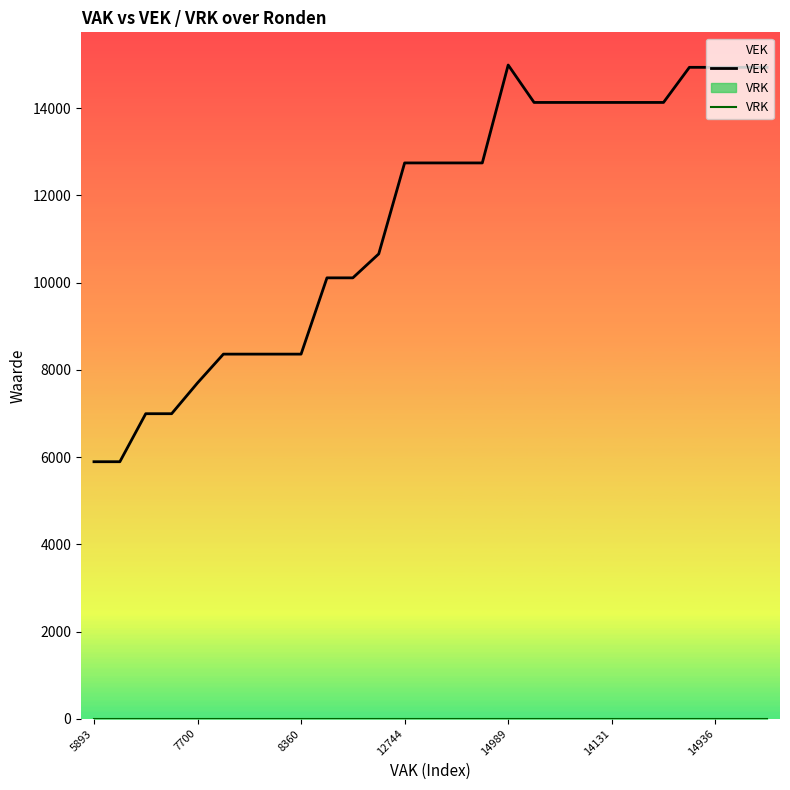

Reading left to right, what are all the values shown in this chart?

VEK: 5893	5893	6994	6994	7700	8360	8360	8360	8360	10109	10109	10658	12744	12744	12744	12744	14989	14131	14131	14131	14131	14131	14131	14936	14936	14936	14936
VRK: 0	0	0	0	0	0	0	0	0	0	0	0	0	0	0	0	0	0	0	0	0	0	0	0	0	0	0